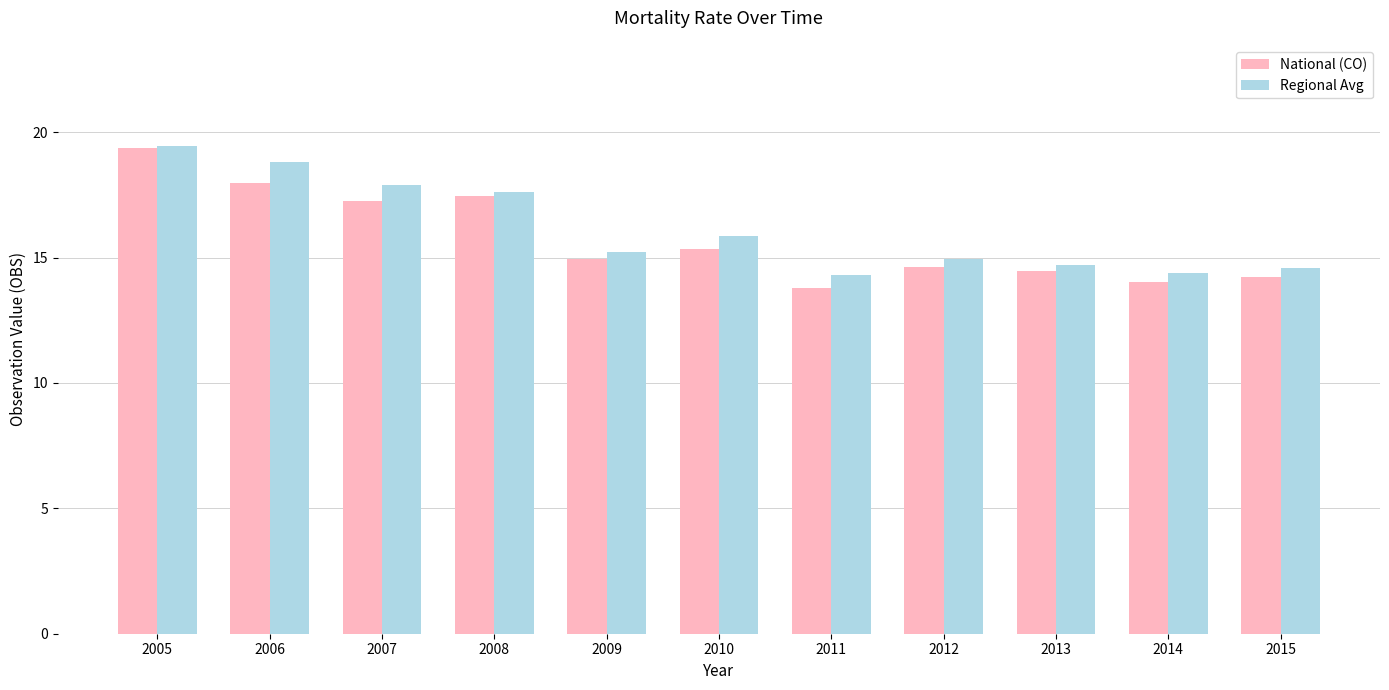

Where is National (CO) nearest to the value 16?

2010